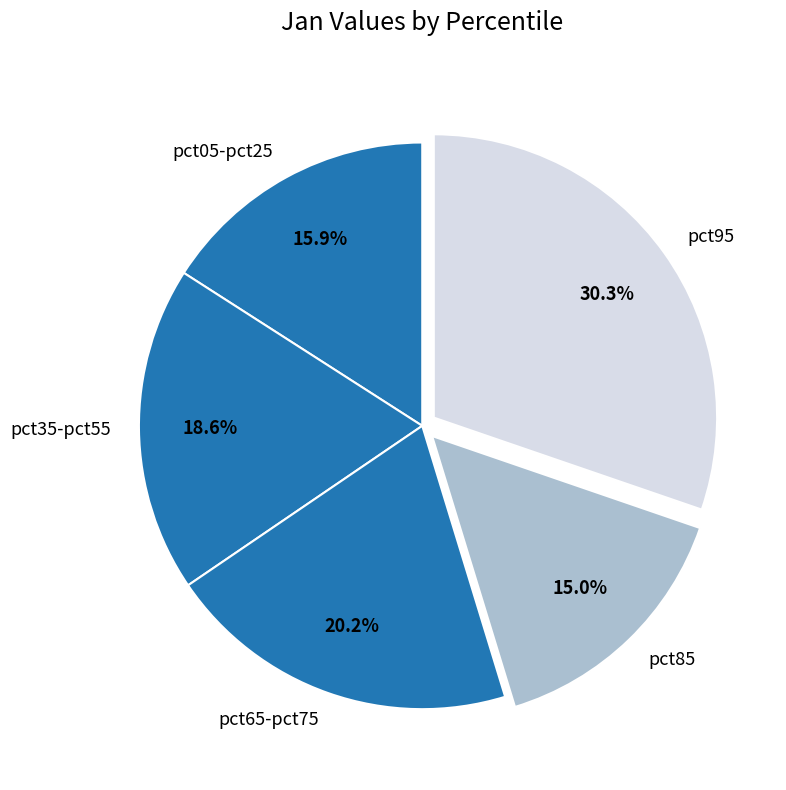

To the nearest percent, what is the average slice percentage?

20%